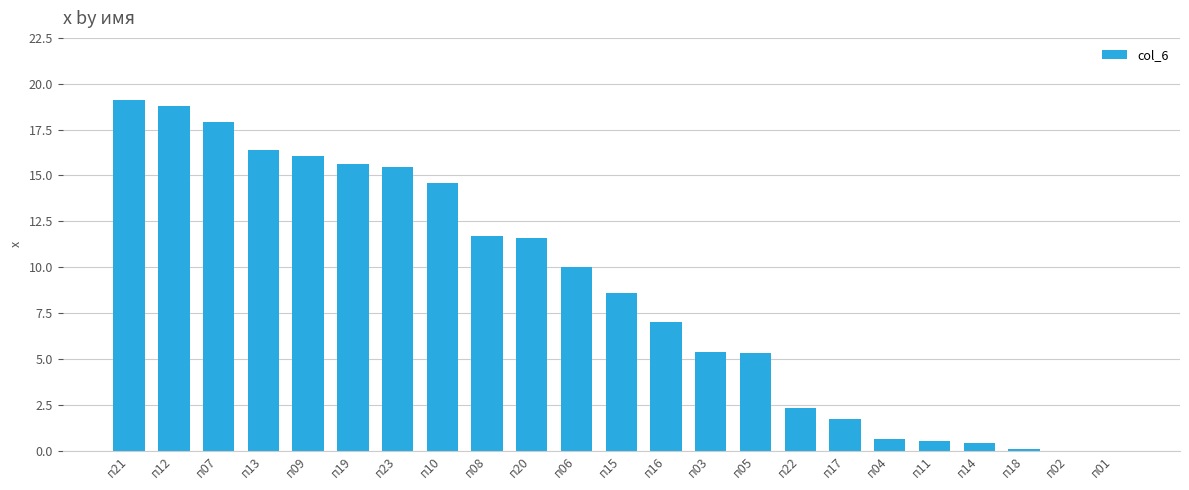

The chart shows a value of 0.0 at п01. True or false?

True